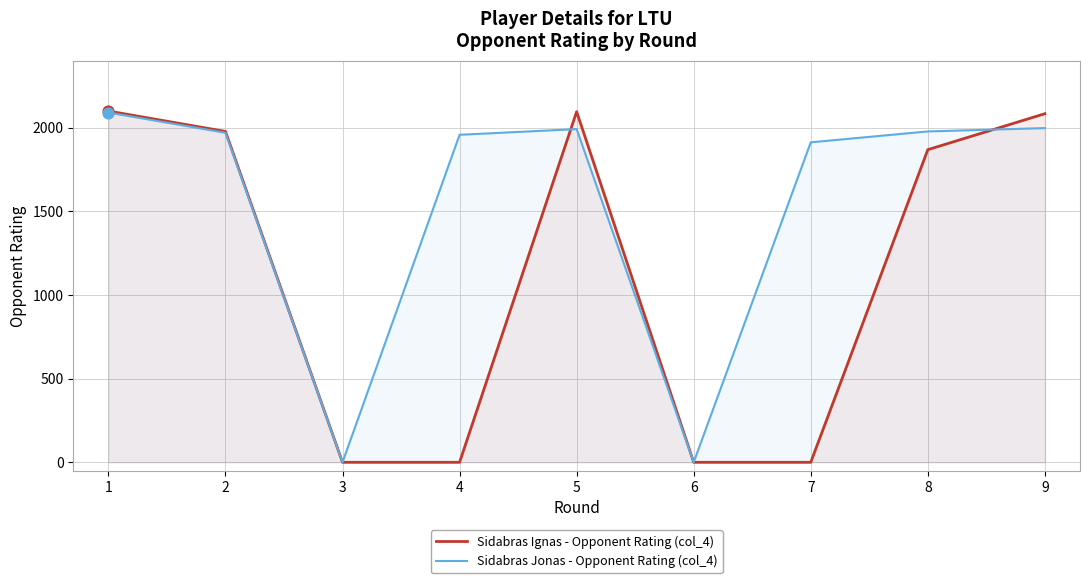

Which series contains the highest Y value?

Sidabras Ignas - Opponent Rating (col_4)